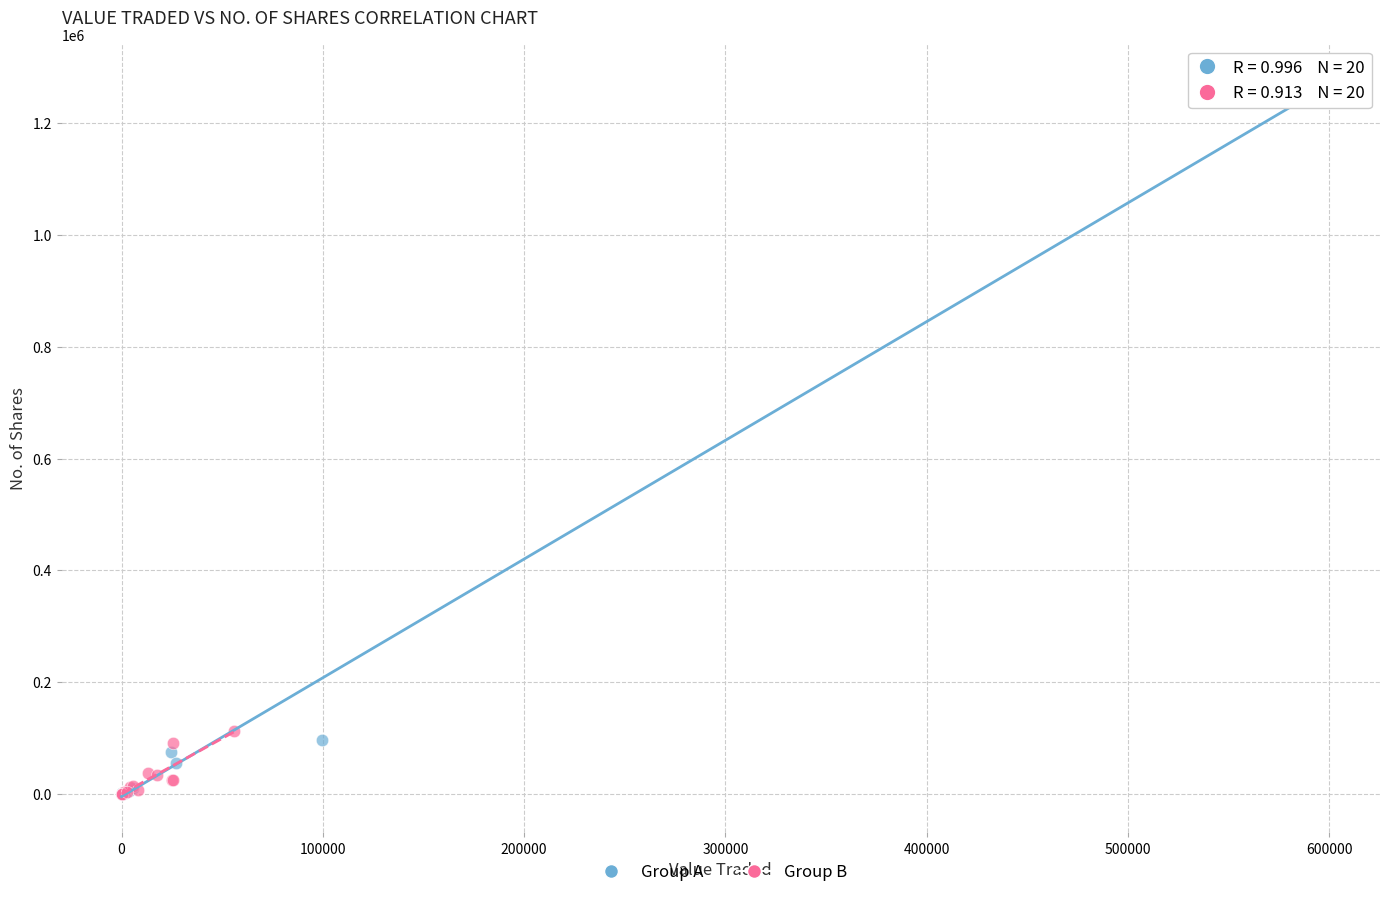

Which series has the largest Y range (max minus min)?

Group A